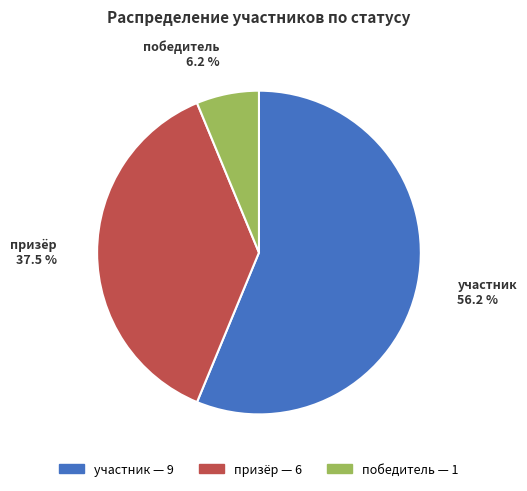

Combined, what portion of the pie is победитель and участник?

62.5%